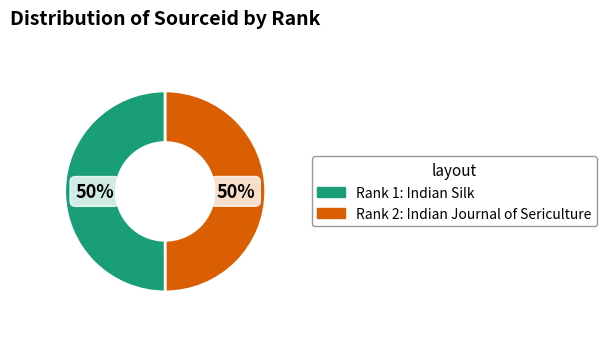

To the nearest percent, what is the average slice percentage?

50%